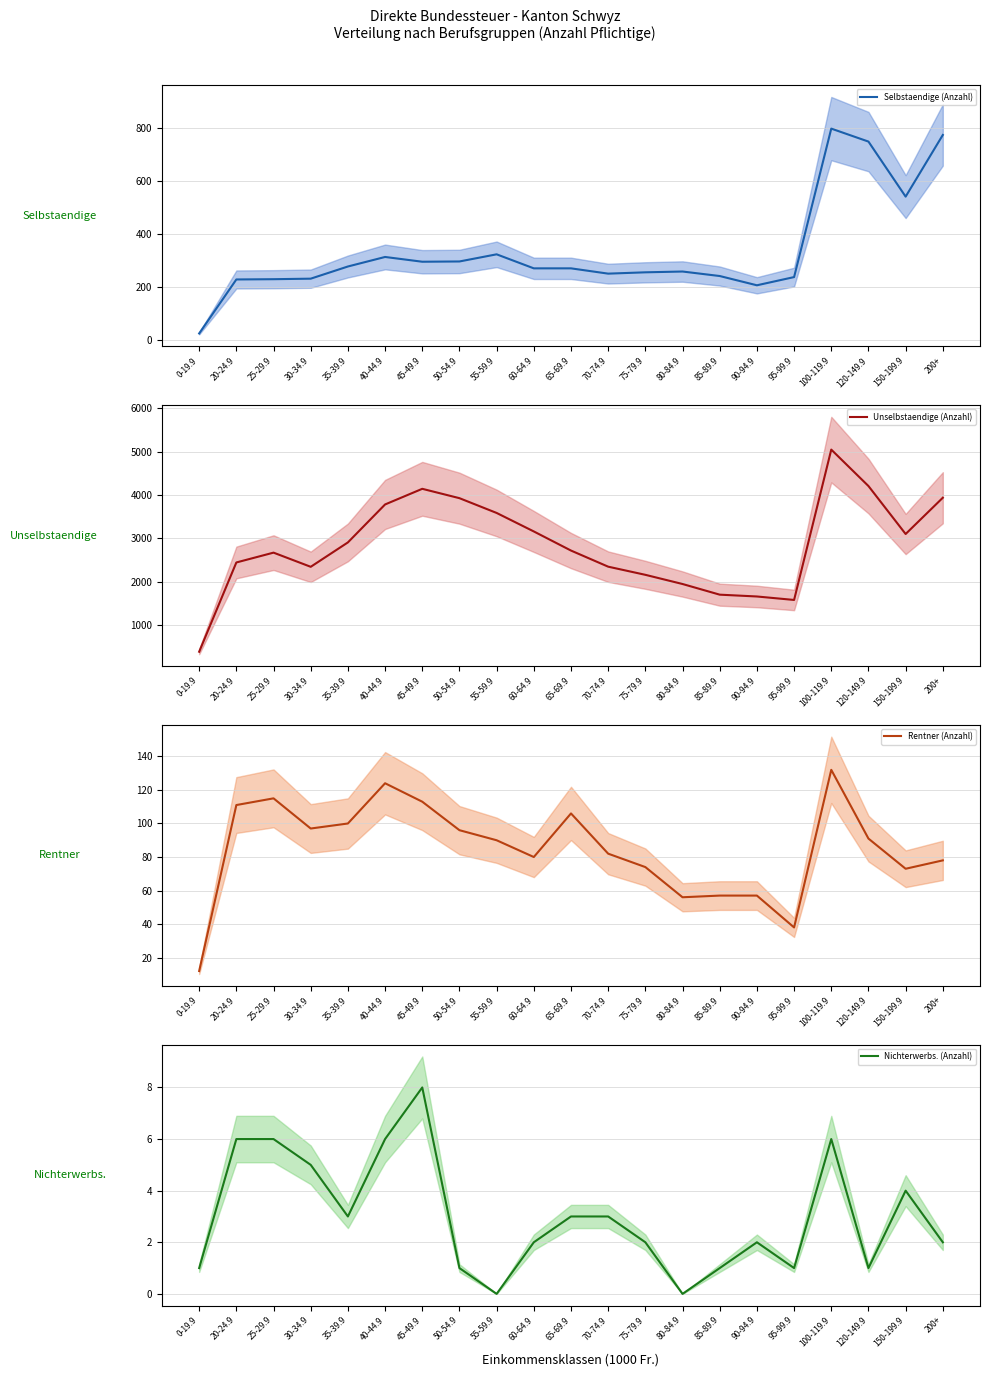

What is the label of the 3rd point from the right?

120-149.9